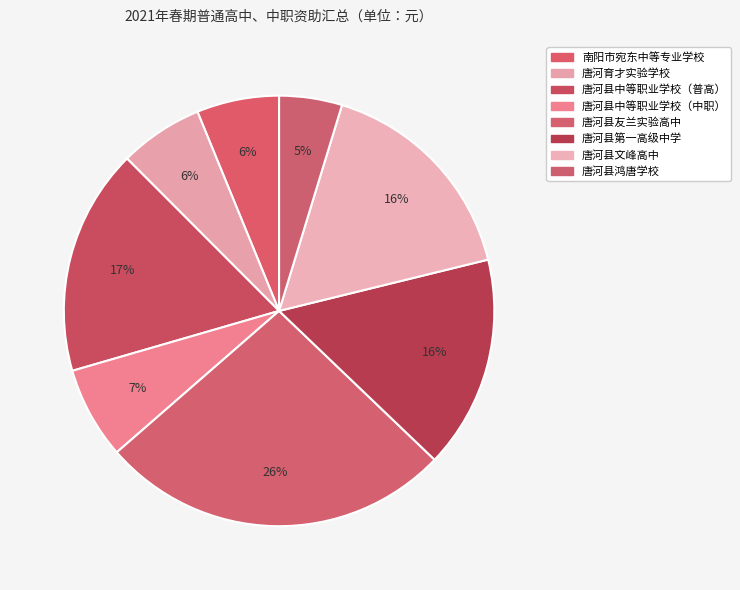

To the nearest percent, what is the difference between the 唐河县中等职业学校（普高） and 唐河县中等职业学校（中职） slice percentages?

10%